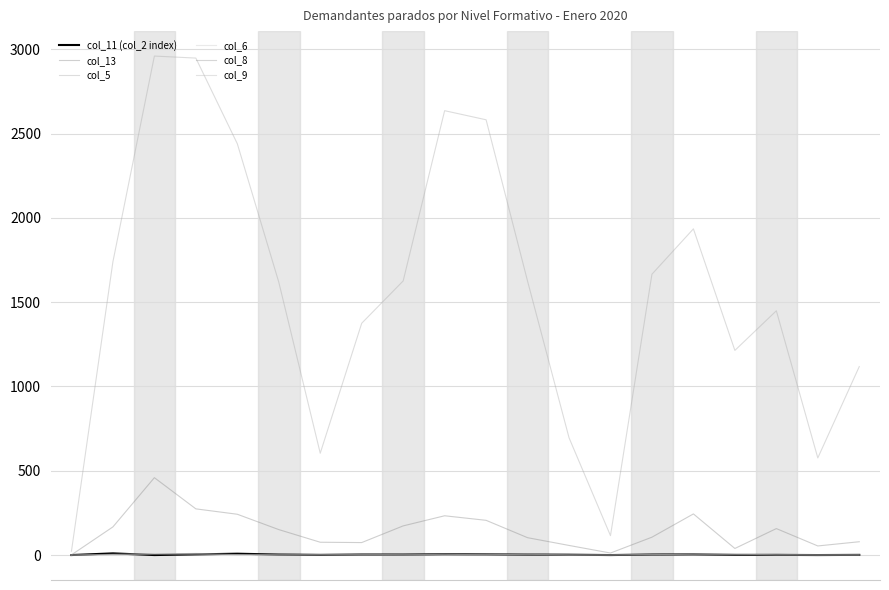

At which category is the sum across all series the highest?

2